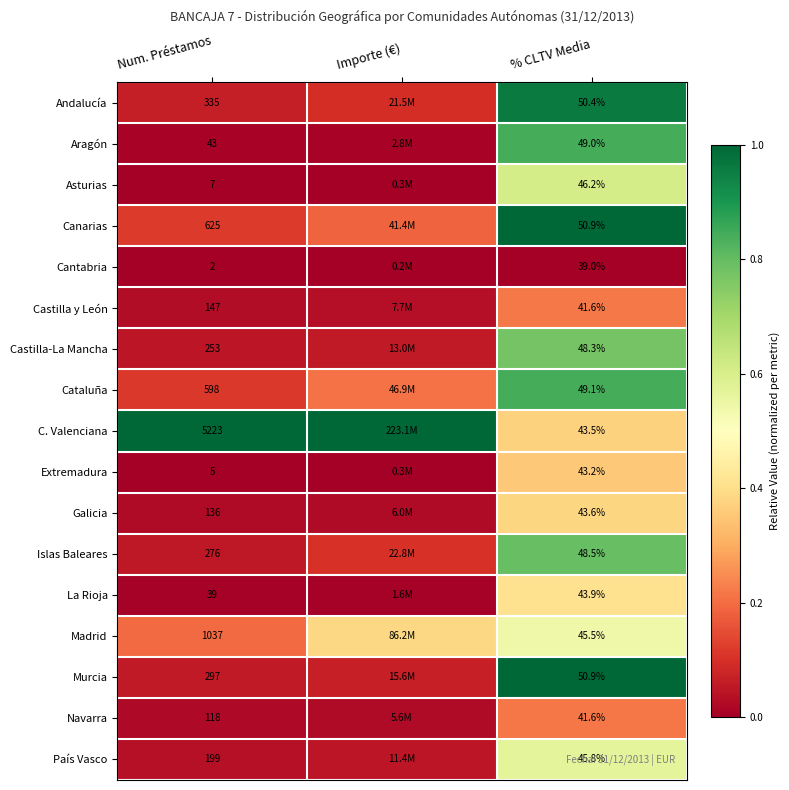

Between Num. Préstamos and % CLTV Media, which series saw the biggest shift?

C. Valenciana